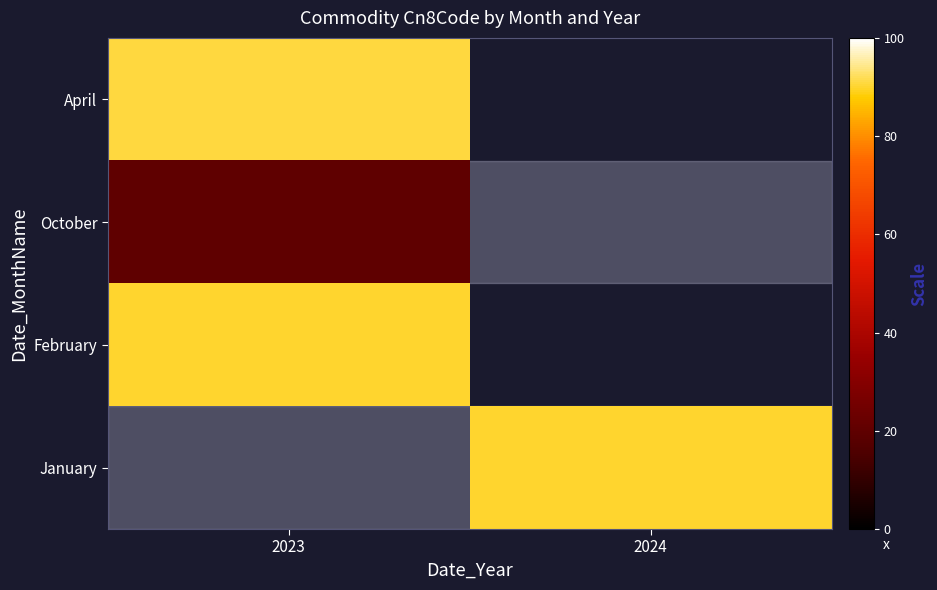

Between 2023 and 2024, which is larger?

2024